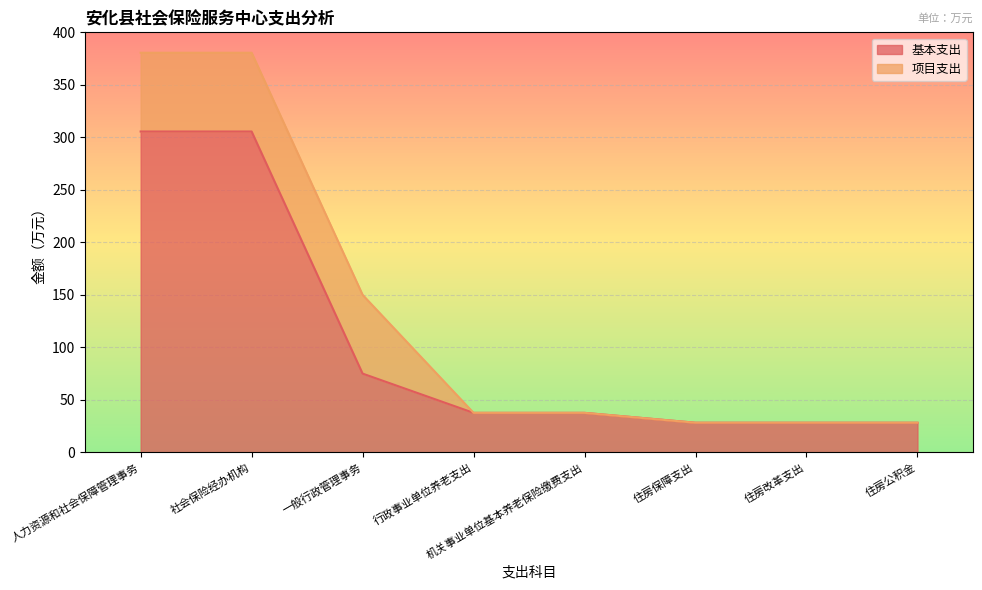

How many values are below 37?

3